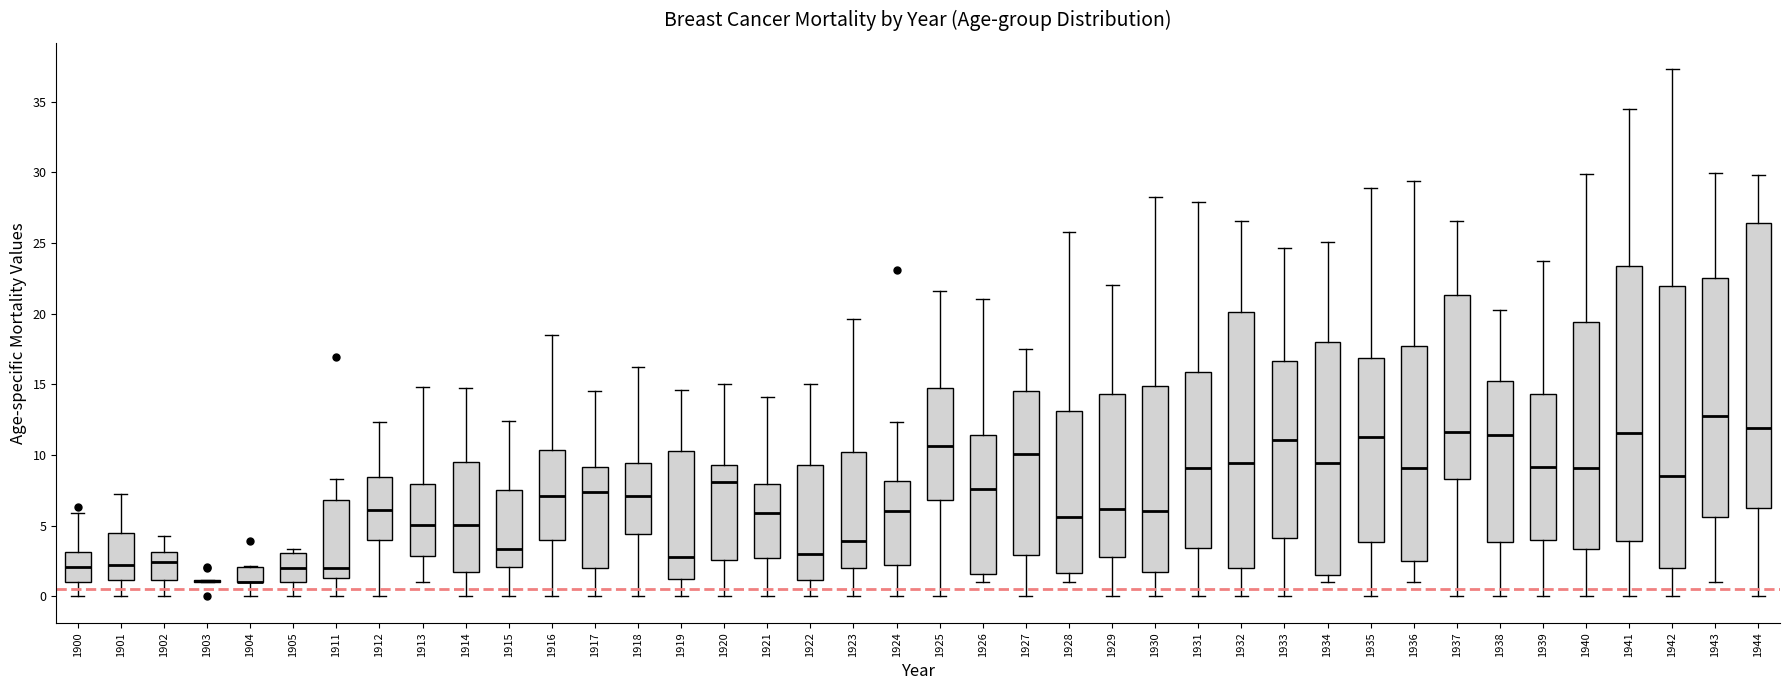

Where does the upper whisker of the box at x = 1943 end on the y-axis? The values are not printed on the chart, so give them approximately, as read against the axis.

30.0